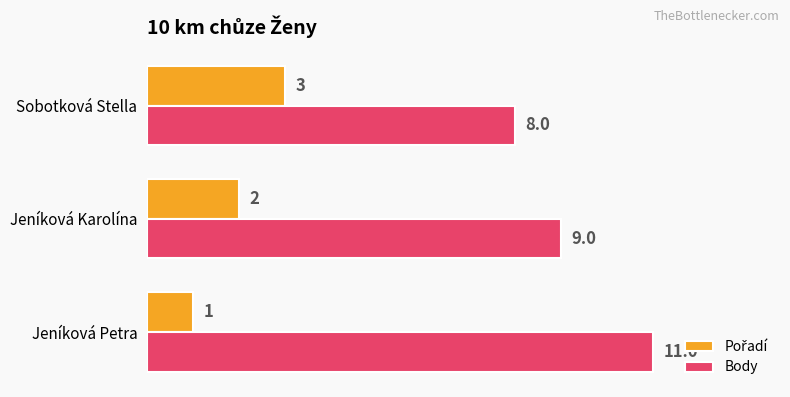

Is it true that Body equals 9 at Jeníková Karolína?

True